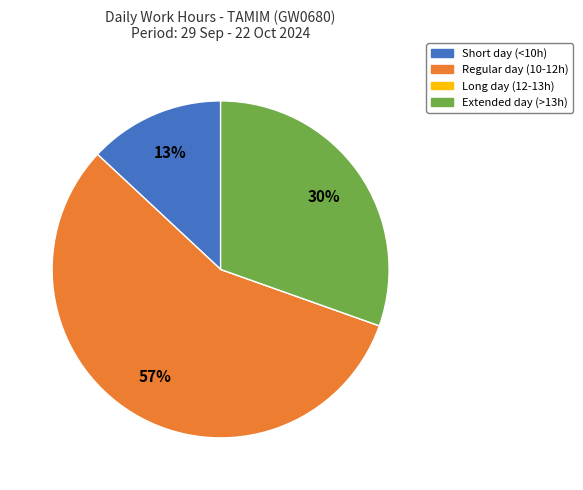

To the nearest percent, what is the average slice percentage?

25%